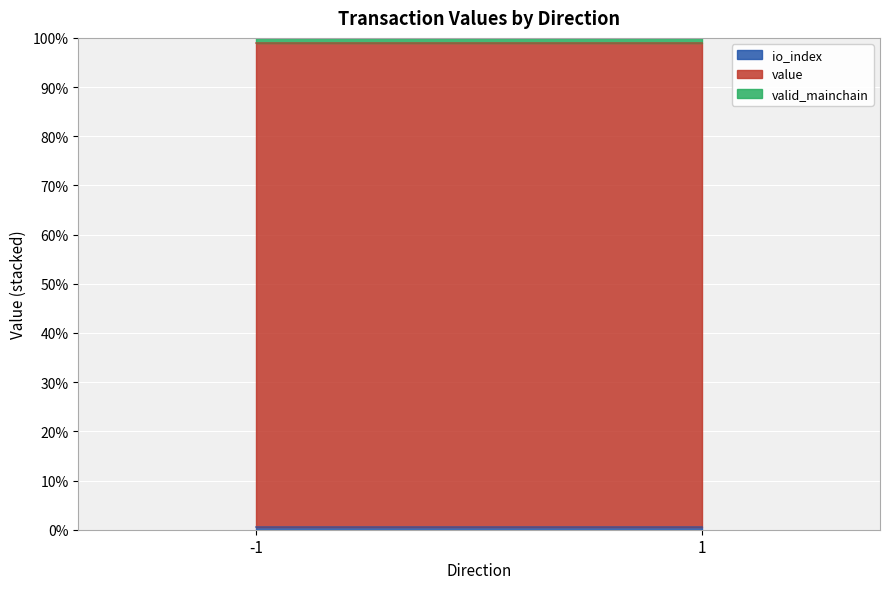

Which series changed the most between 1 and 1?

value